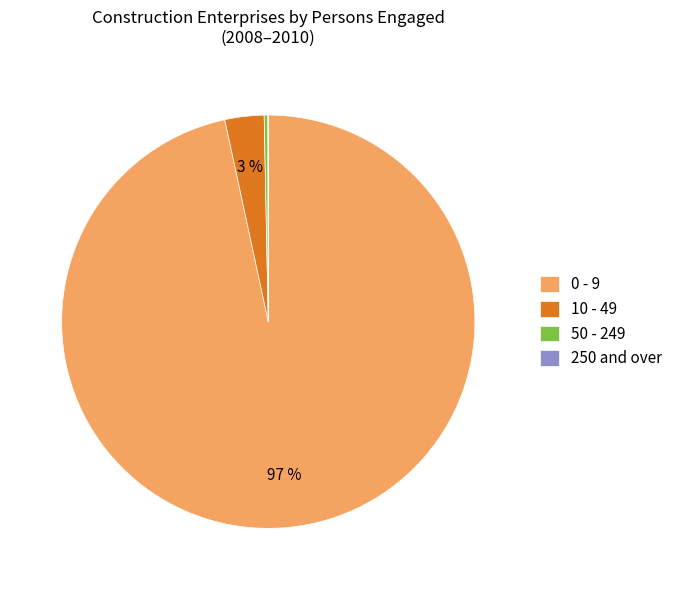

Is it true that 10 - 49 is 3% of the pie?

True